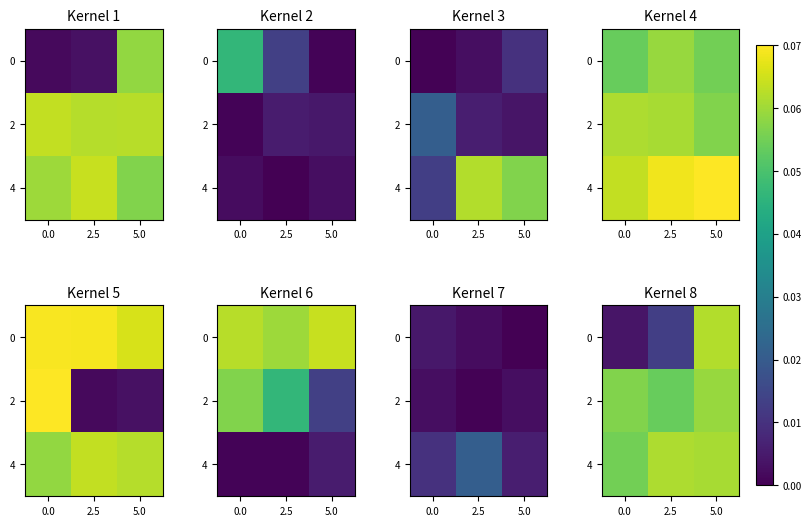

At 2.5, list the series in order from largest to smallest.

4, 2, 0